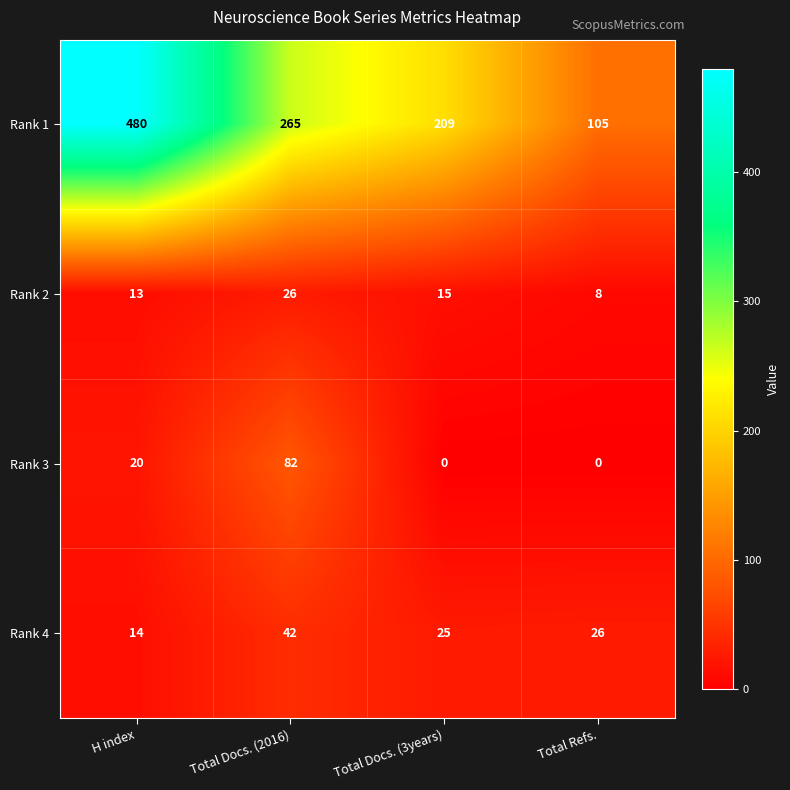

What is the approximate value of Rank 4 at Total Docs. (3years), to the nearest 5?

25